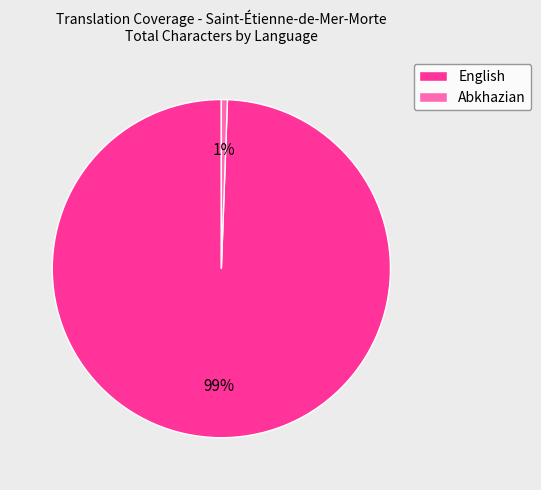

Is there a majority slice in this chart?

Yes